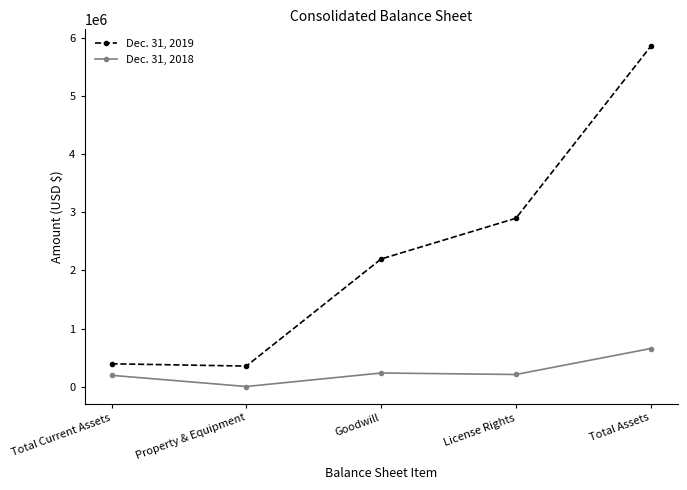

What is the sum of all Dec. 31, 2018 values?

1318438